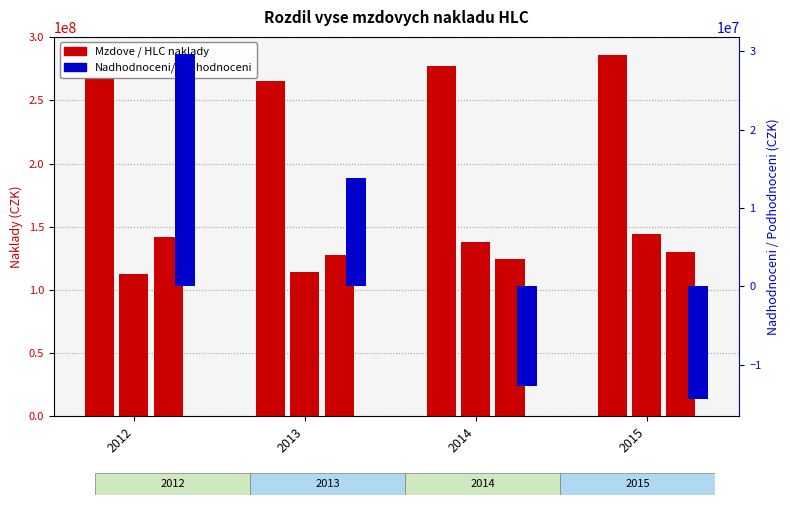

How many categories are shown in the chart?

4